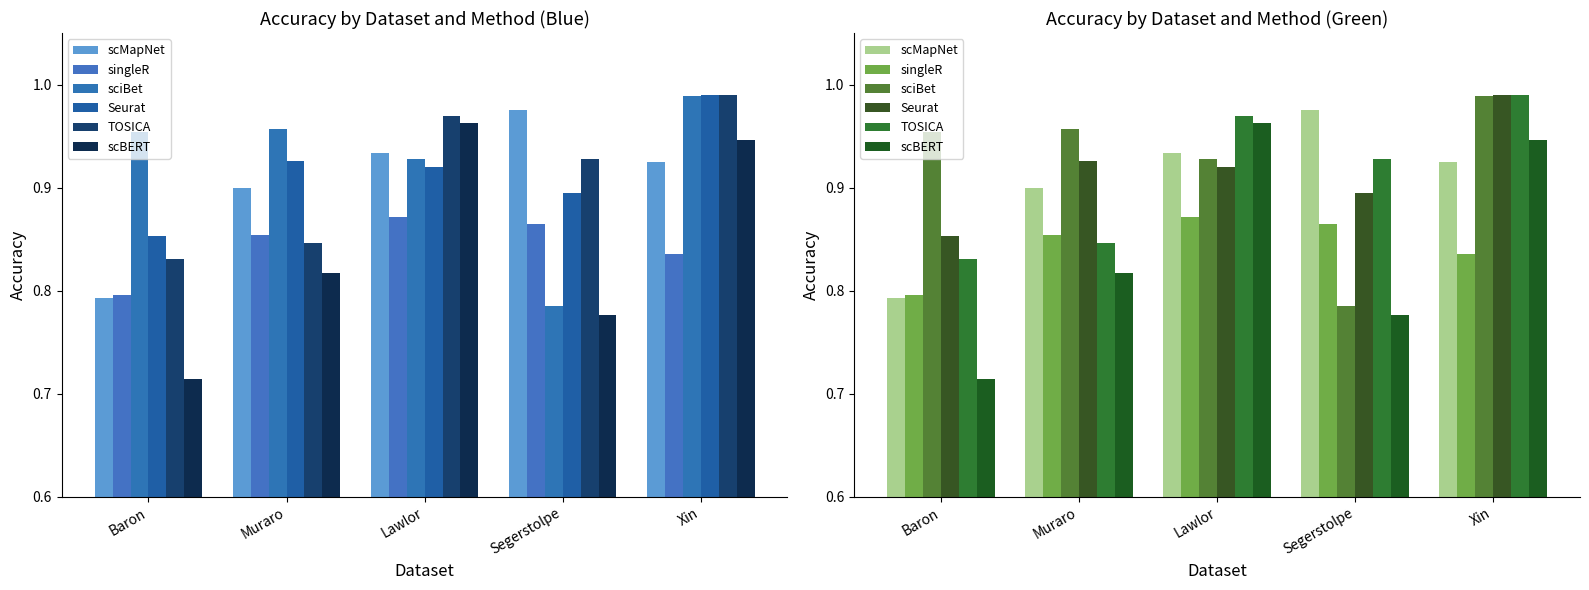

What position from the right is Lawlor?

3